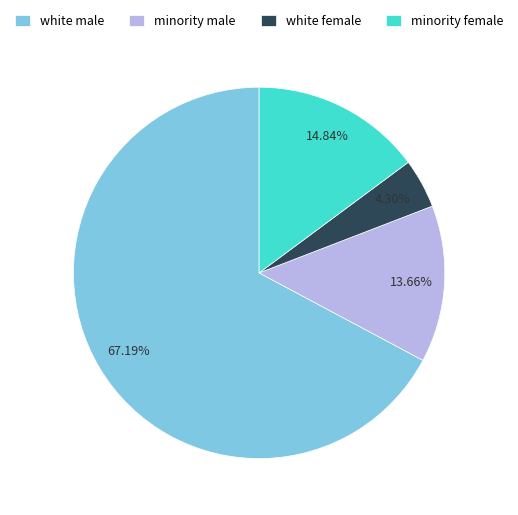

To the nearest percent, what is the average slice percentage?

25%